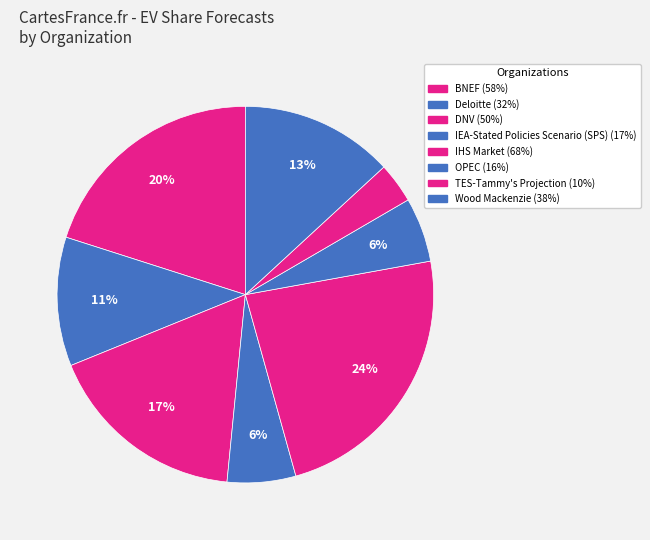

Does any single category account for the majority?

No